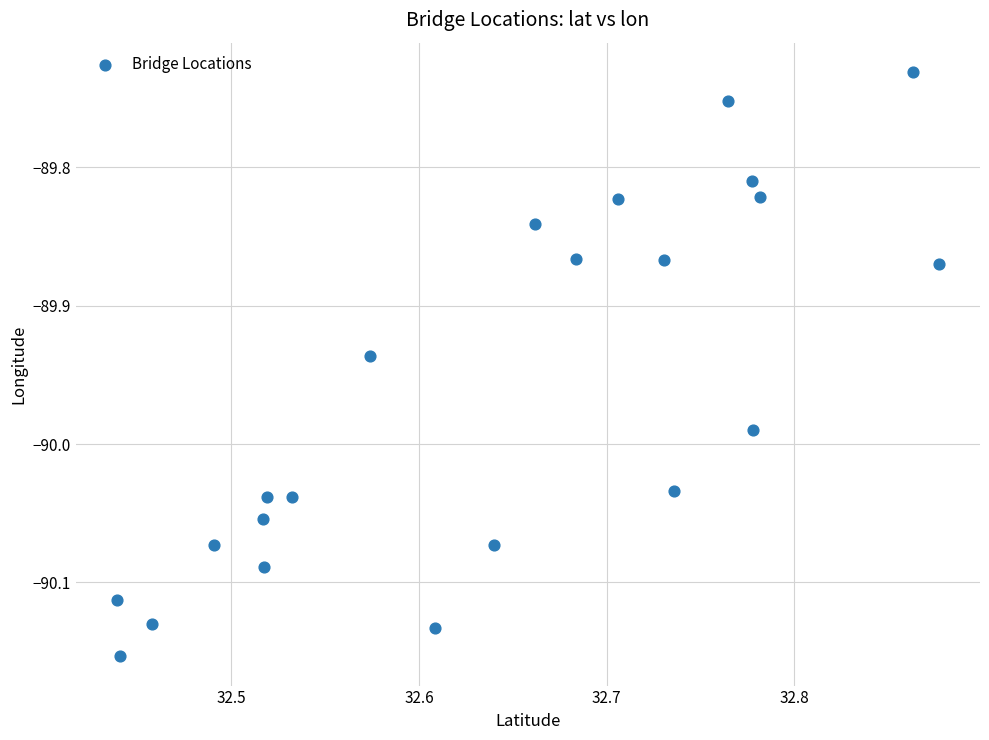

What is the range of X values (max minus min)?

0.4